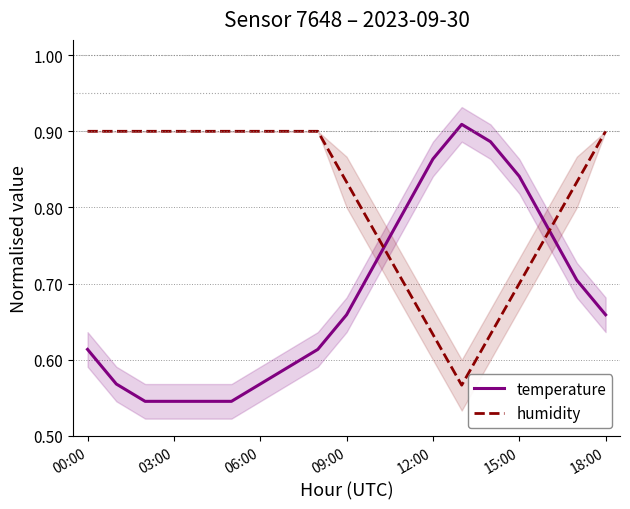

How many lines are shown in the chart?

2